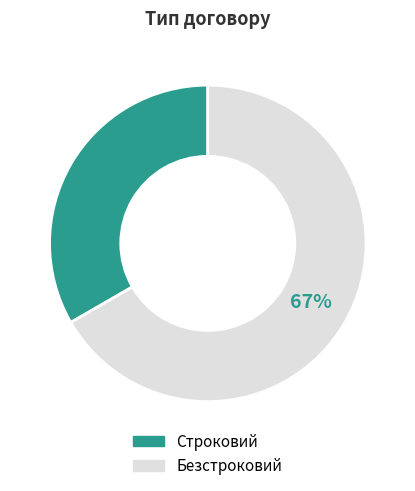

Does Строковий represent more than half of the total?

No